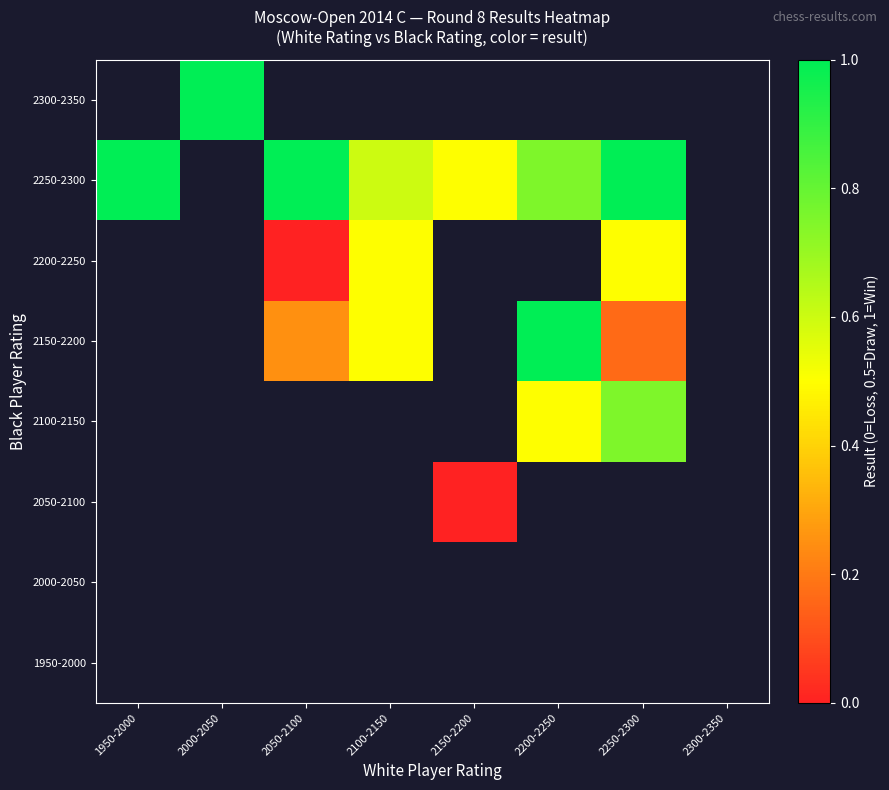

What is the lowest value of the 2250-2300 series?

0.5